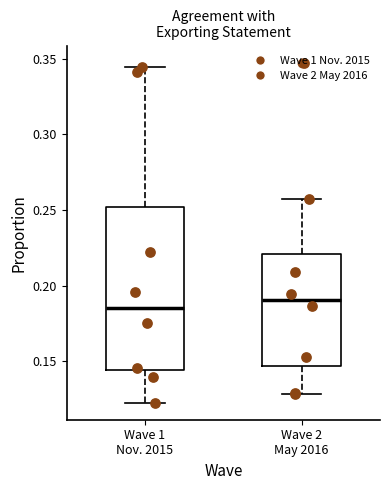

Where does the upper whisker of the box for Wave 2 May 2016 end on the y-axis? The values are not printed on the chart, so give them approximately, as read against the axis.

0.255